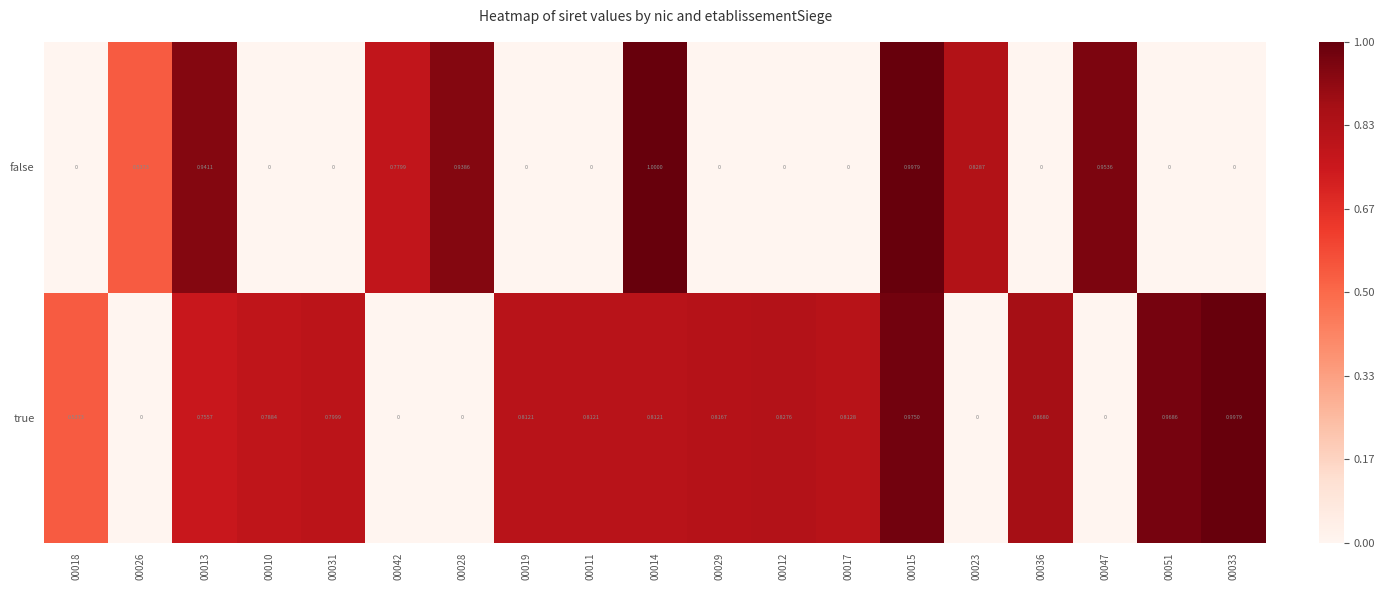

Between 00026 and 00015, which series saw the biggest shift?

true